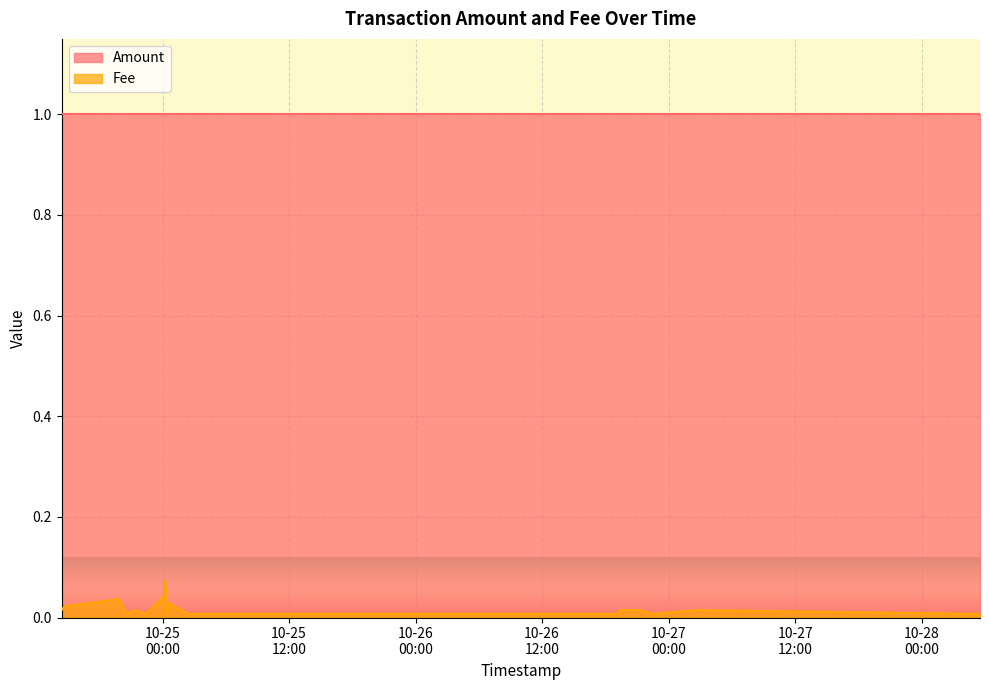

Reading right to left, transcribe all the data shown in this chart.

Amount: 1.0	1.0	1.0	1.0	1.0	1.0	1.0	1.0	1.0	1.0	1.0	1.0	1.0	1.0	1.0	1.0	1.0	1.0	1.0	1.0
Fee: 0.0	0.0	0.0	0.0	0.0	0.0	0.0	0.1	0.0	0.0	0.0	0.0	0.0	0.0	0.0	0.0	0.0	0.0	0.0	0.0